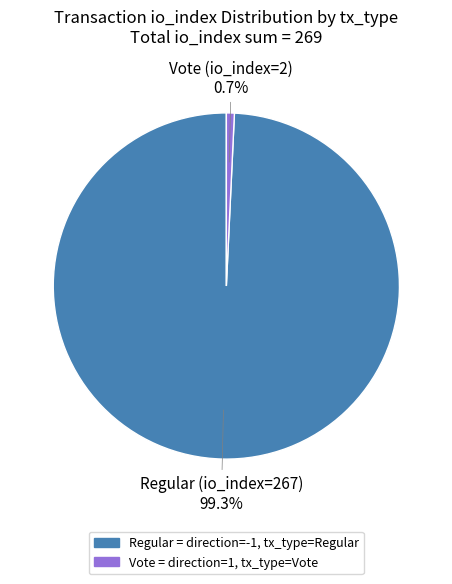

Combined, do Regular = direction=-1, tx_type=Regular and Vote = direction=1, tx_type=Vote account for over 50%?

Yes